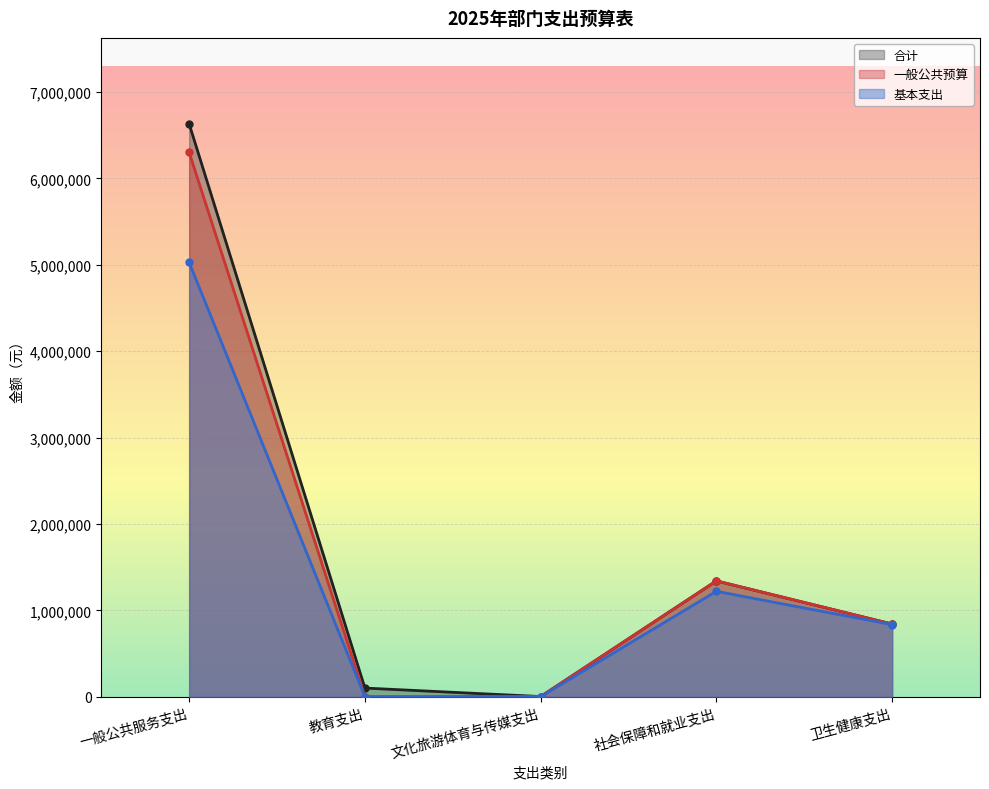

True or false: 基本支出 has a value of 2012185.4 at 教育支出.

False